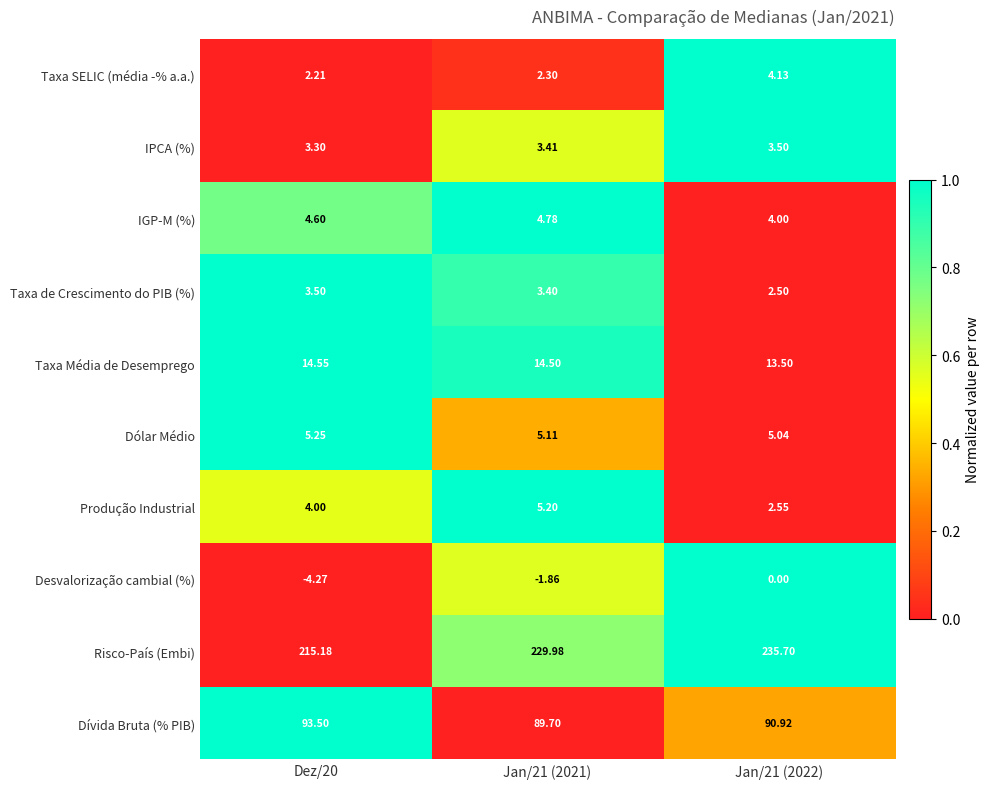

Which series changed the most between Dez/20 and Jan/21 (2022)?

Risco-País (Embi)